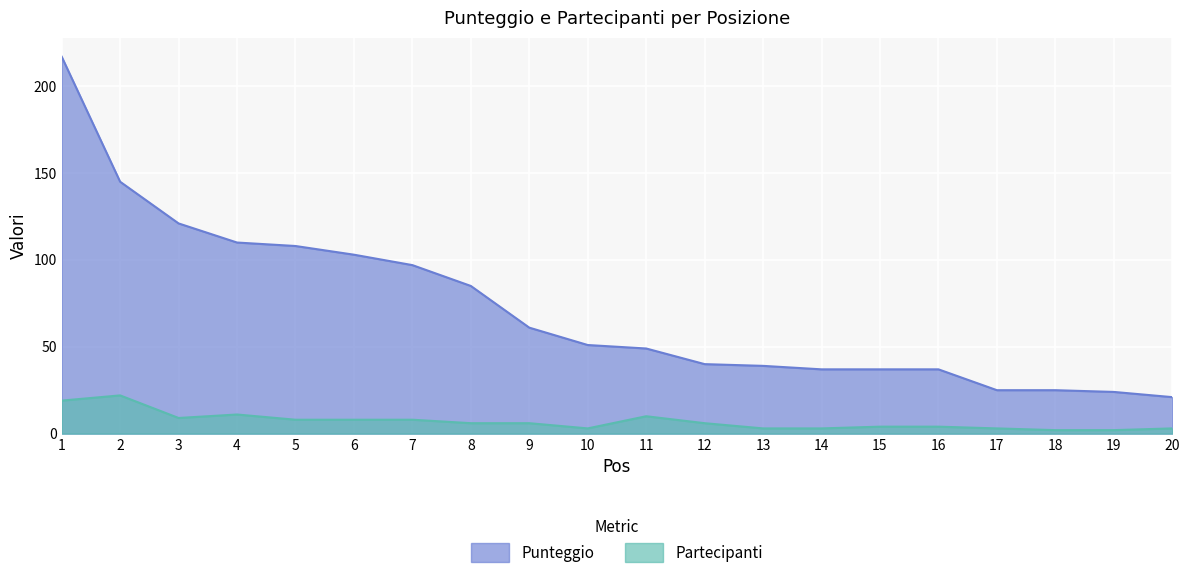

Count the number of categories in the chart.

20